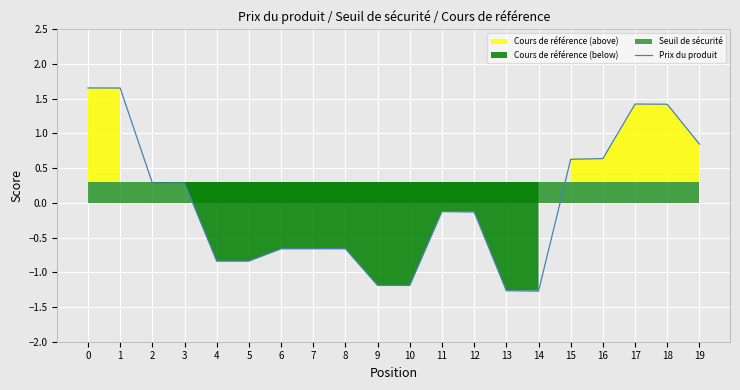

What value does the data have at 4?

-0.8